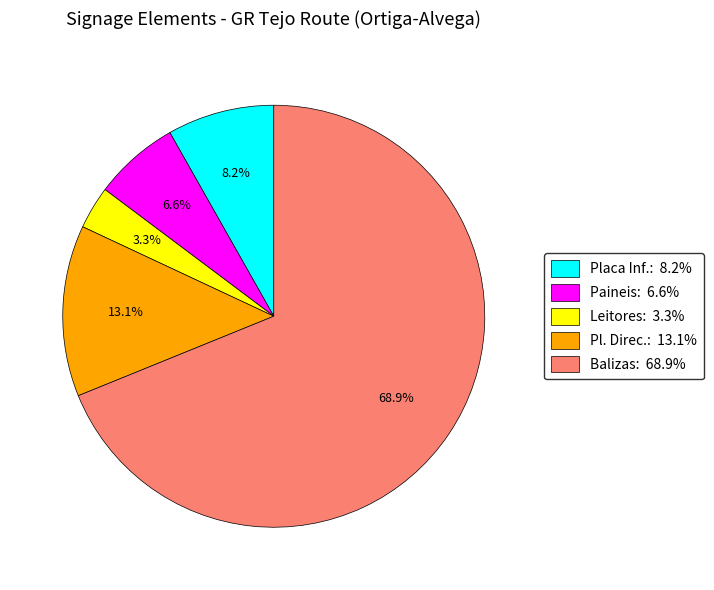

Is there a majority slice in this chart?

Yes